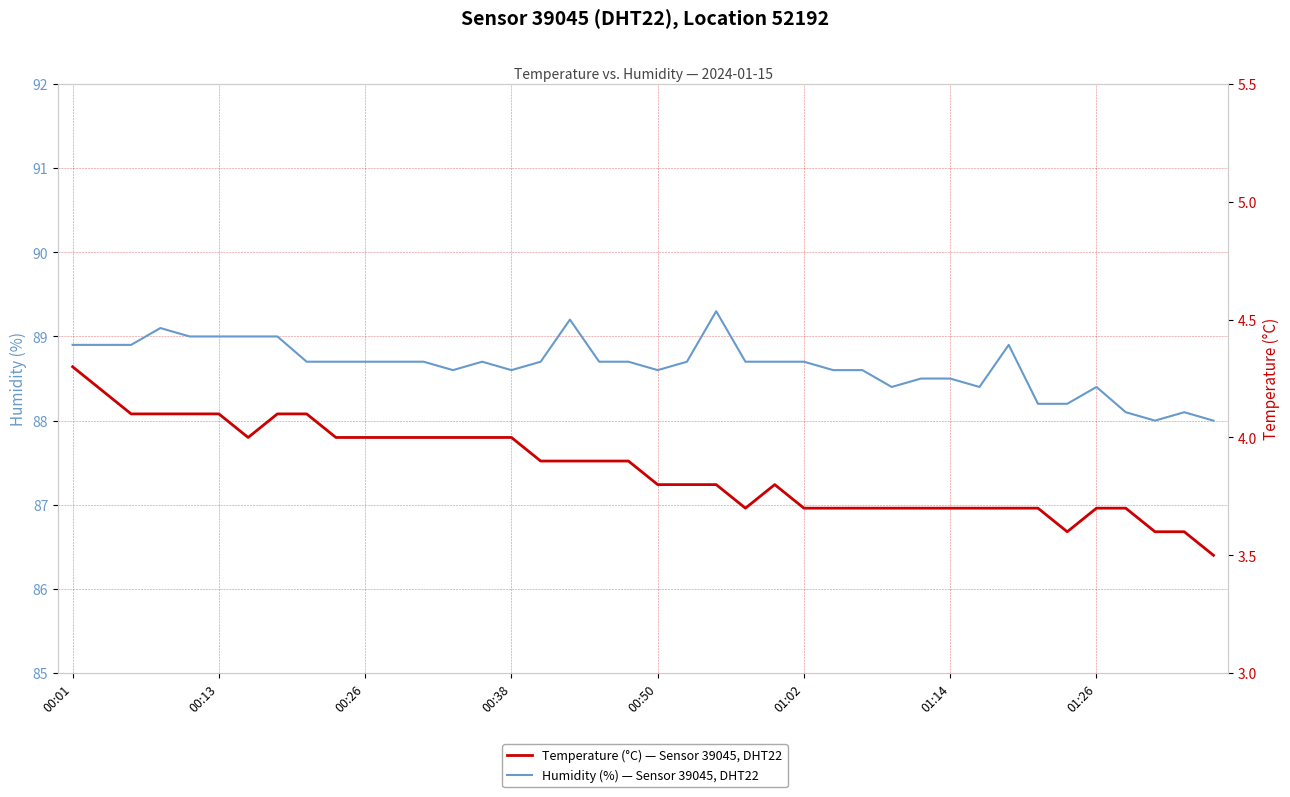

True or false: Temperature (°C) has a value of 5.3 at 32.

False